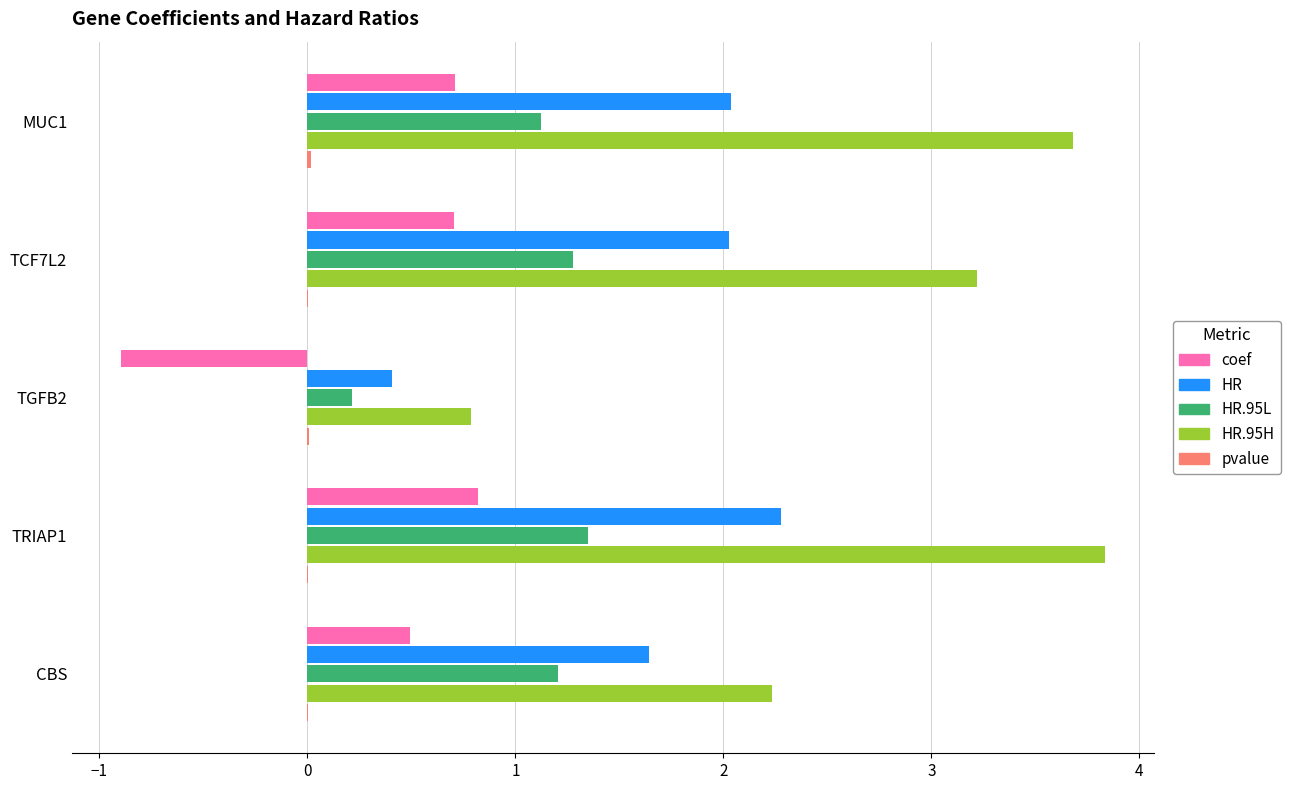

What is the greatest value displayed?

3.8